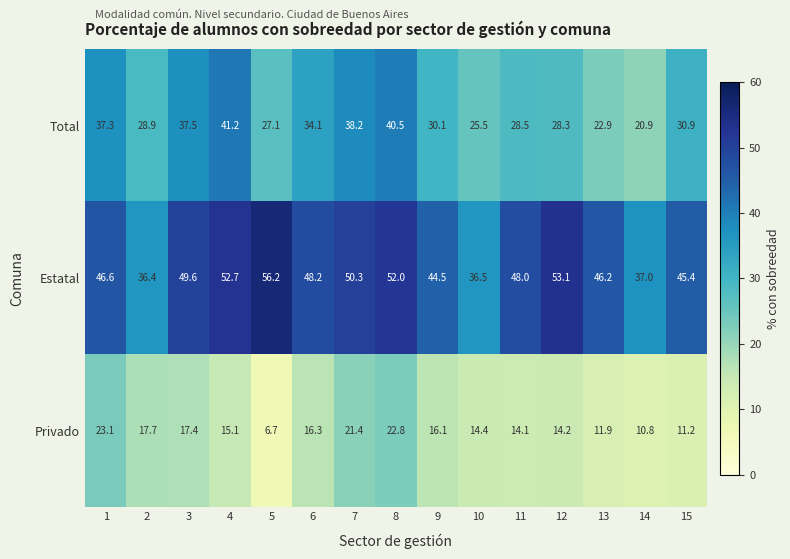

At which category does the chart reach its peak across all series?

5